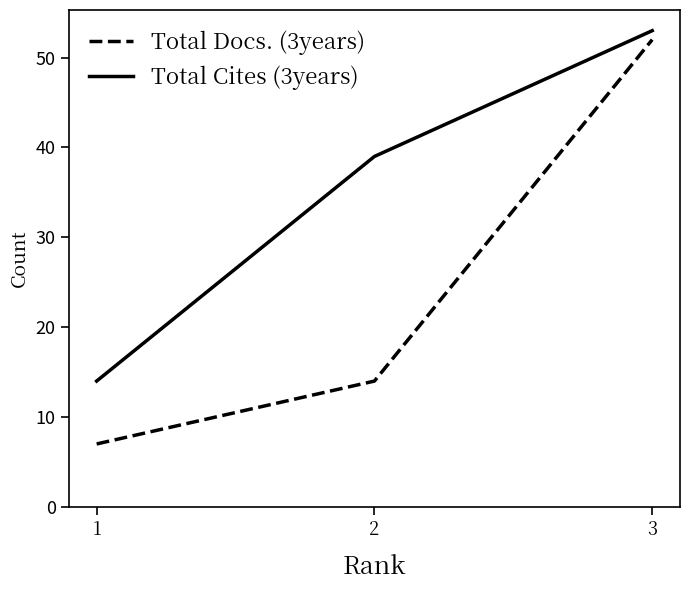

At which label does Total Cites (3years) reach its peak?

3